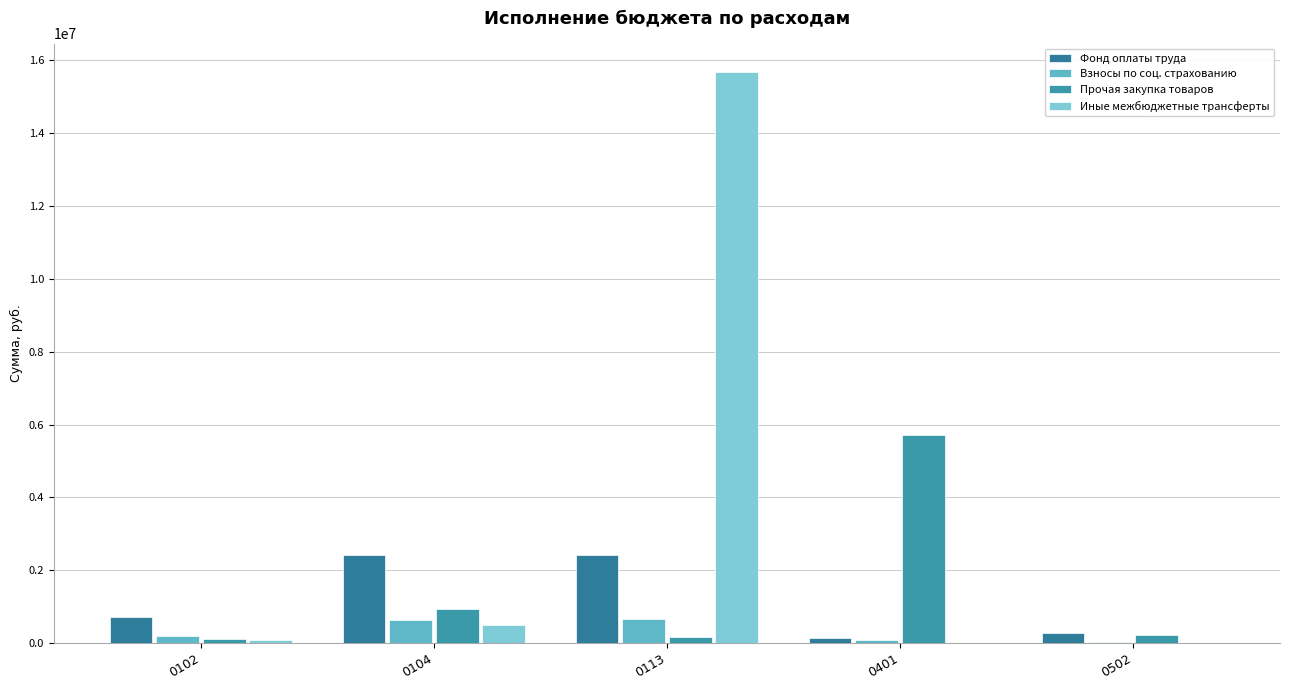

Does the chart contain stacked bars?

No